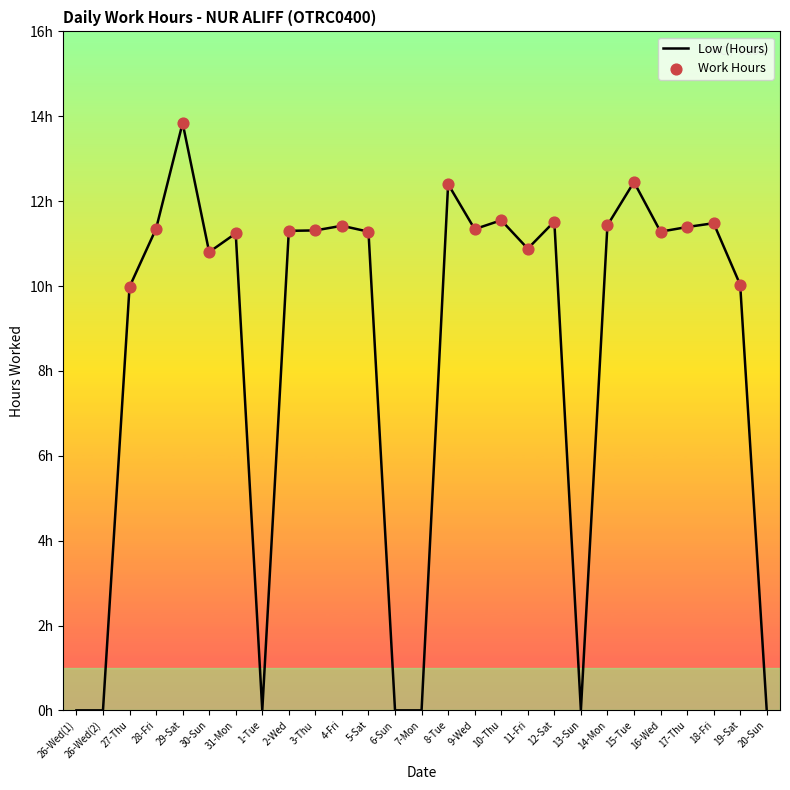

Which has a higher value, 1-Tue or 18-Fri?

18-Fri